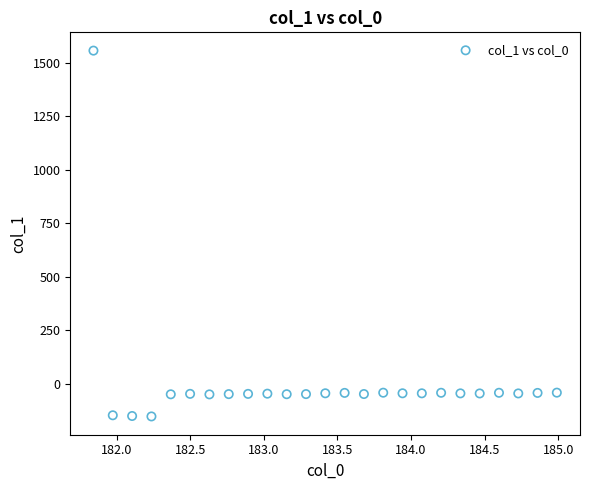

What is the range of Y values (max minus min)?

1709.2